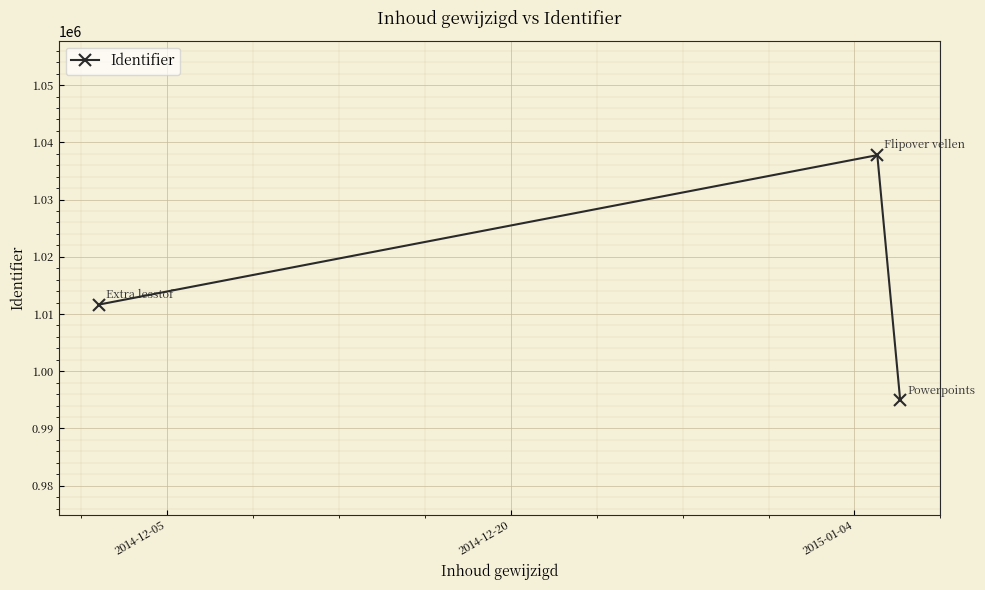

How many values are below 1011639?

1